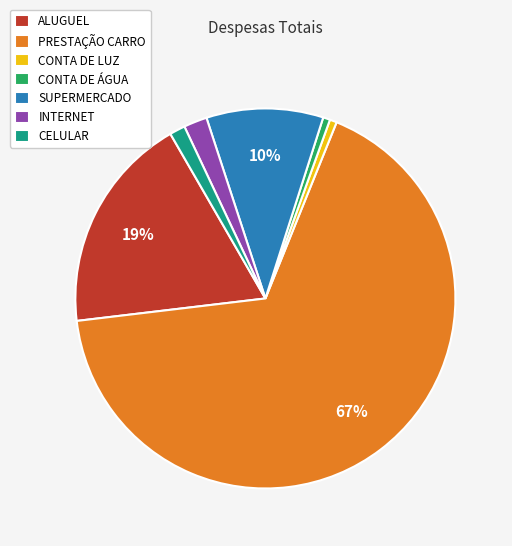

Which category has the biggest portion of the pie?

PRESTAÇÃO CARRO